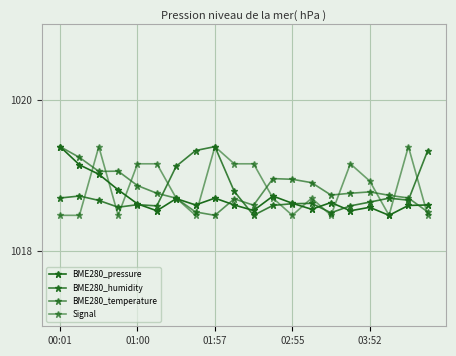

Rank the categories by Signal value from highest to lowest.

01:57, 8, 18, 03:52, 5, 9, 10, 15, 16, 6, 11, 13, 00:01, 01:00, 02:55, 7, 12, 14, 17, 19